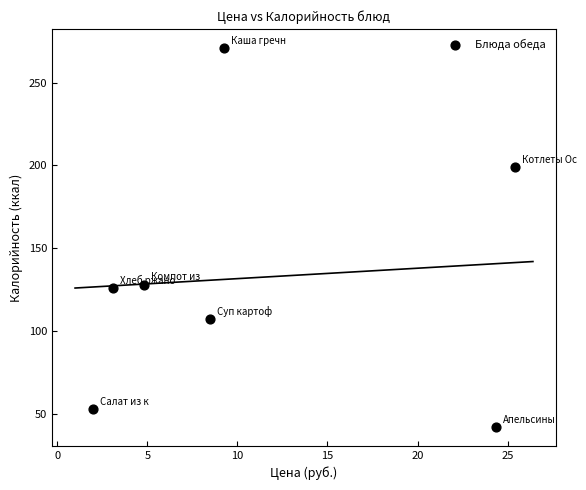

What is the range of Y values (max minus min)?

229